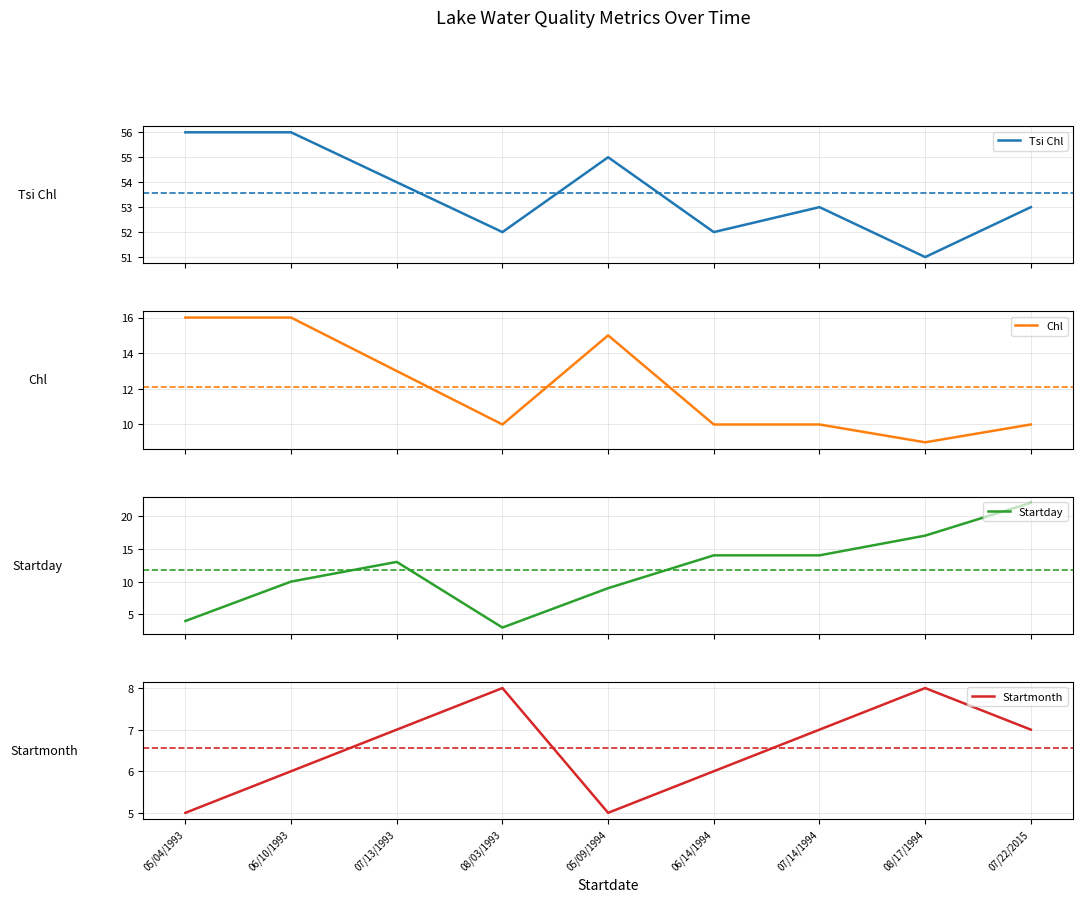

What is the label of the 2nd point from the left?

06/10/1993